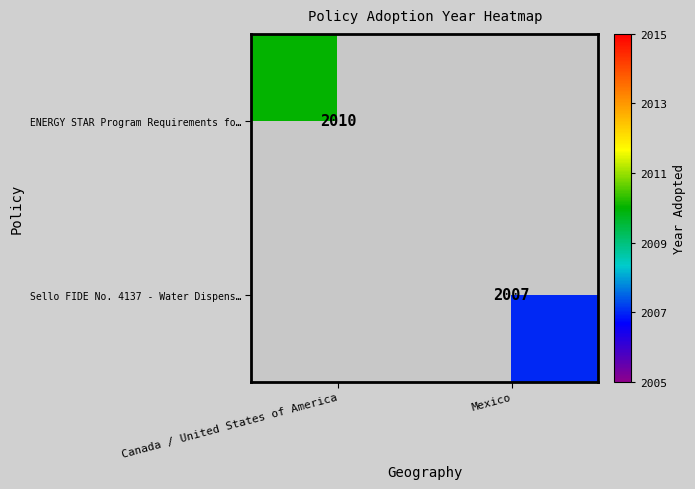

What is the greatest value displayed?

2010.0